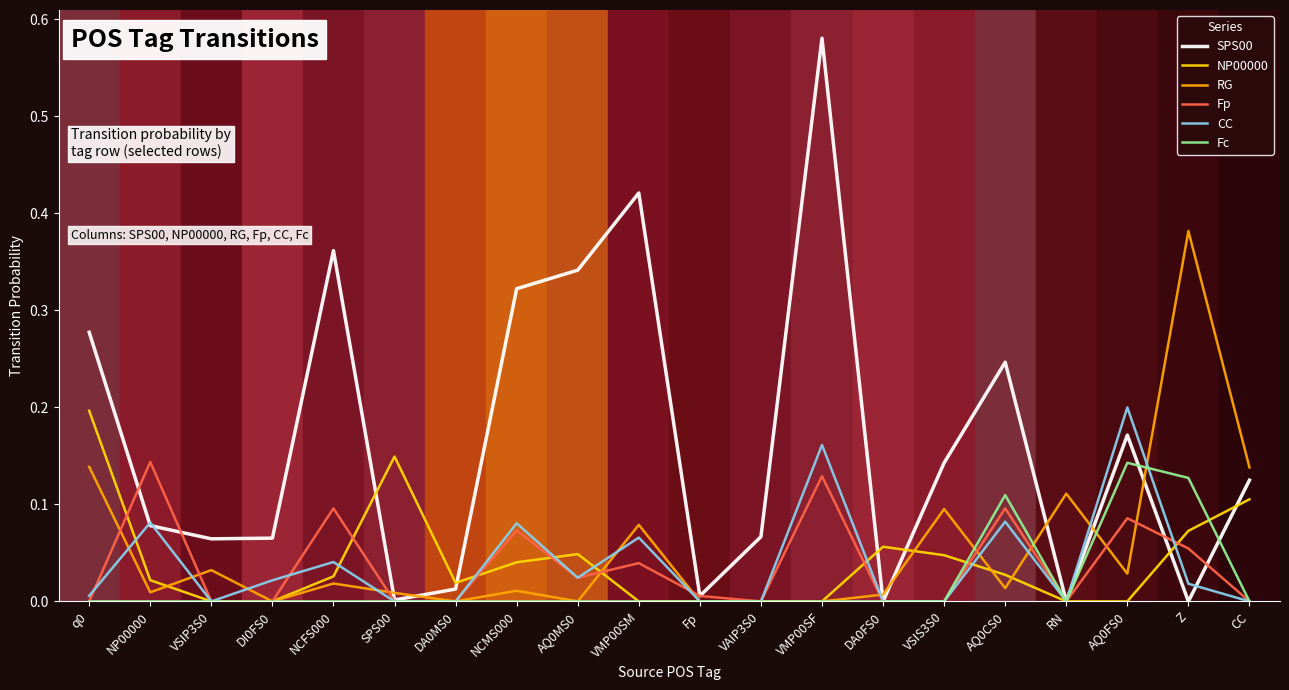

The NP00000 series shows -0.1 at VAIP3S0. True or false?

False